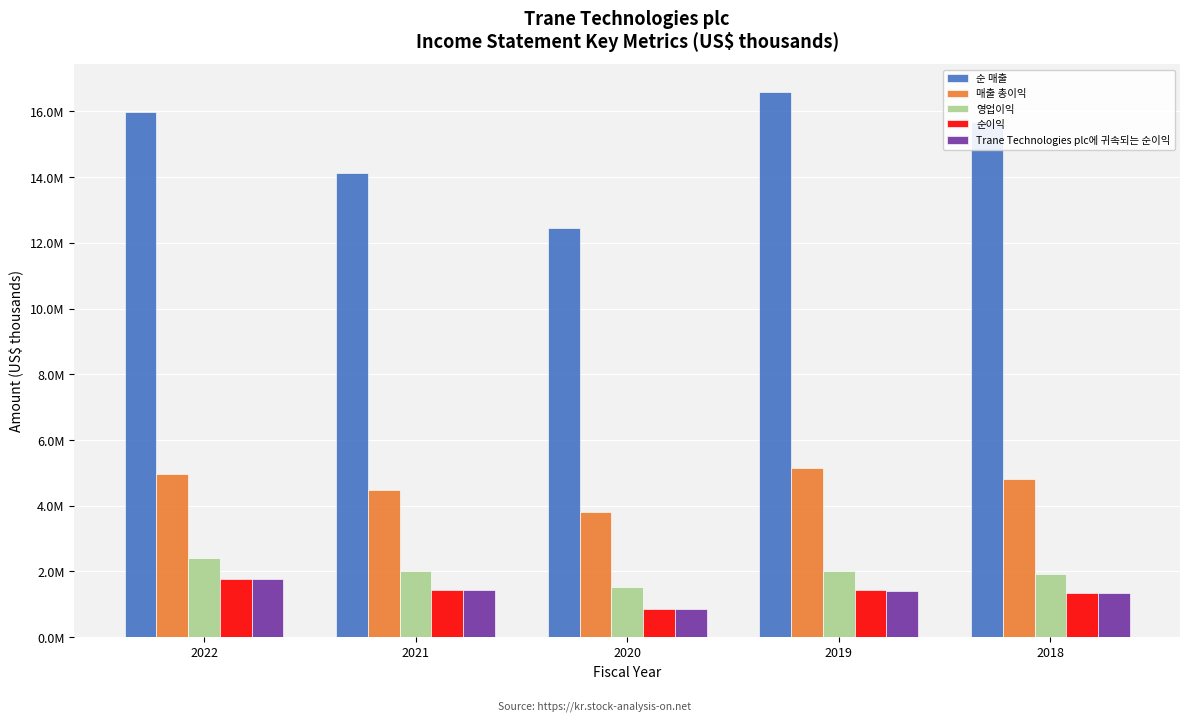

What are all the series names shown in the legend?

순 매출, 매출 총이익, 영업이익, 순이익, Trane Technologies plc에 귀속되는 순이익